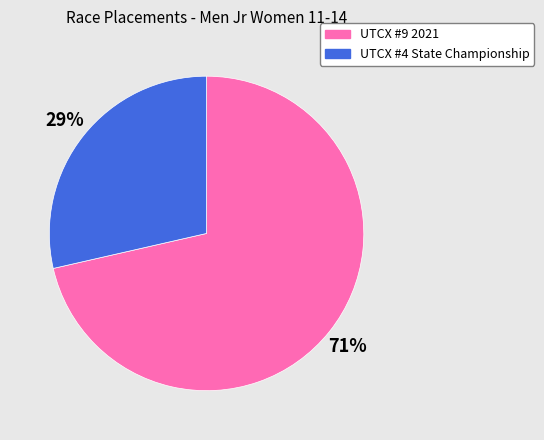

Which has a higher value, UTCX #9 2021 or UTCX #4 State Championship?

UTCX #9 2021